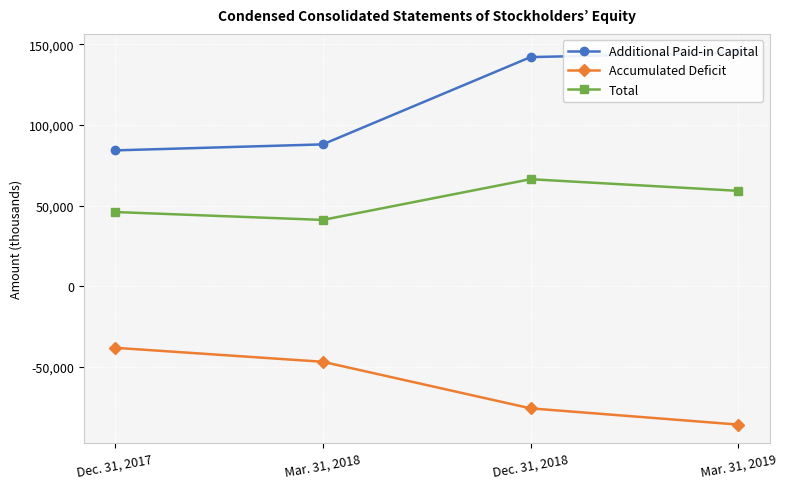

Reading left to right, list all the values displayed in this chart.

Additional Paid-in Capital: 84202	87922	142032	144887
Accumulated Deficit: -38173	-46841	-75718	-85796
Total: 45995	41095	66334	59114